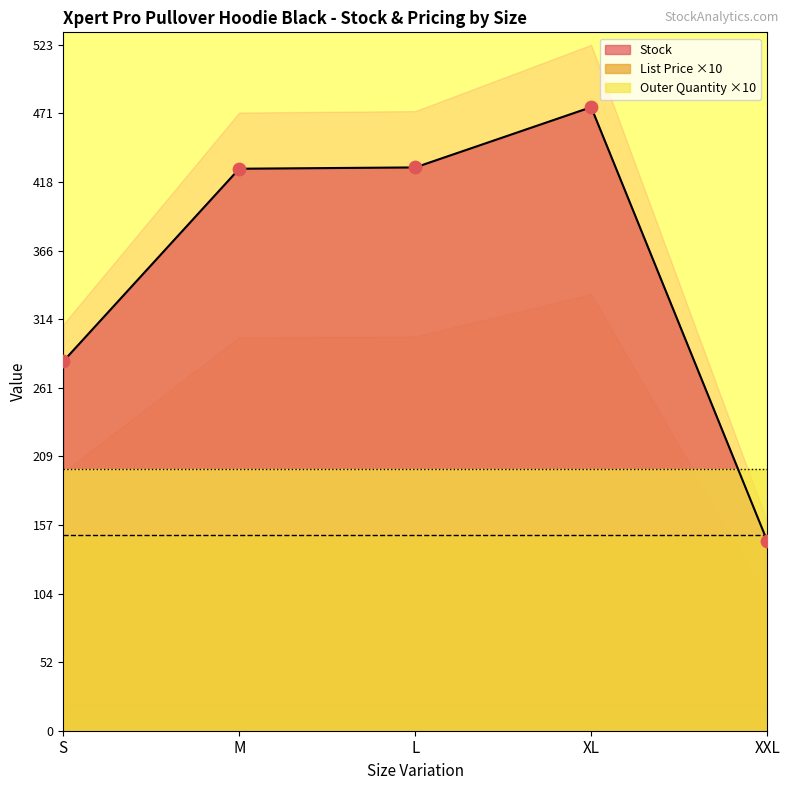

At how many categories does at least one series exceed 341?

3